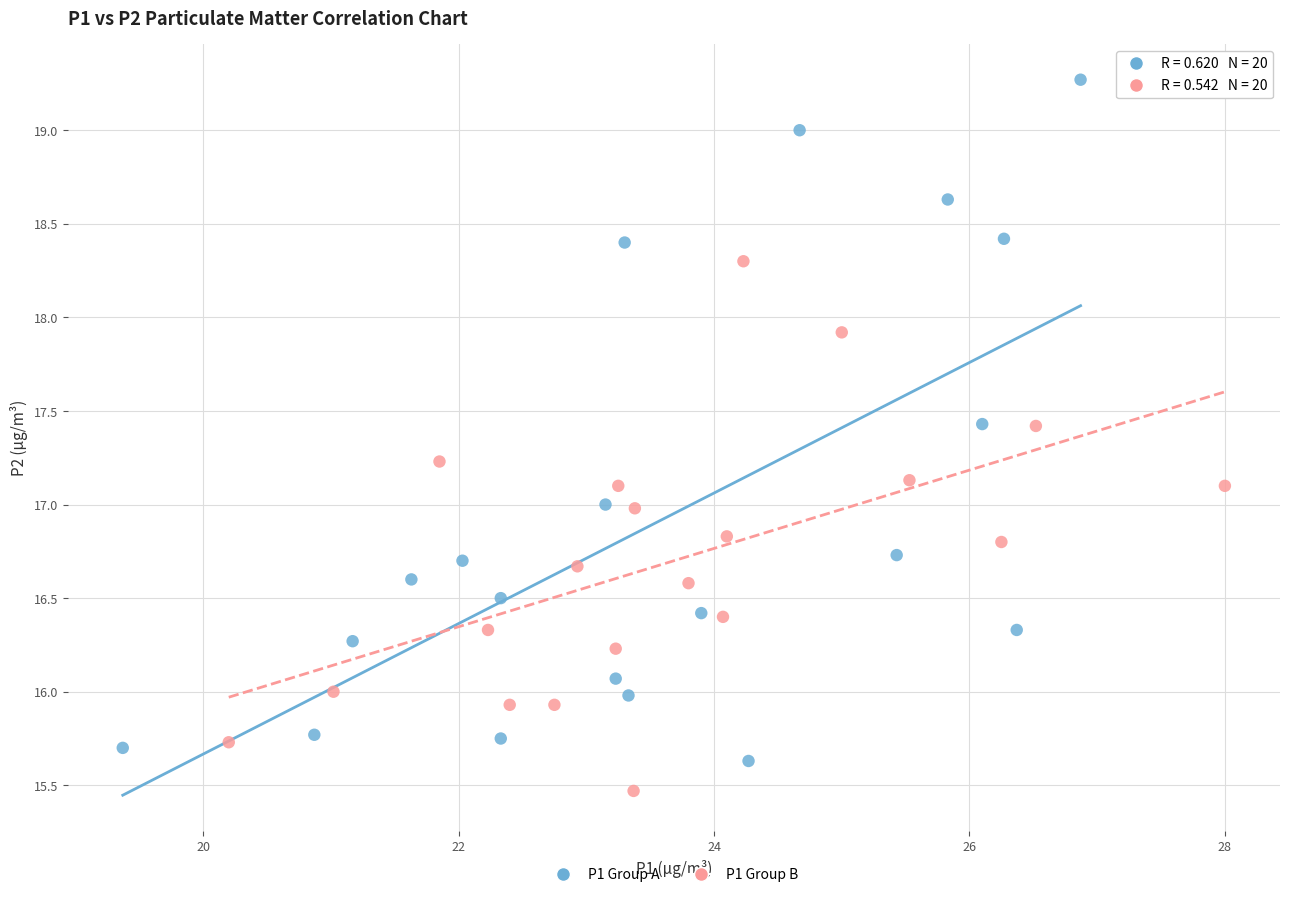

Which series reaches the maximum Y coordinate?

P1 Group A